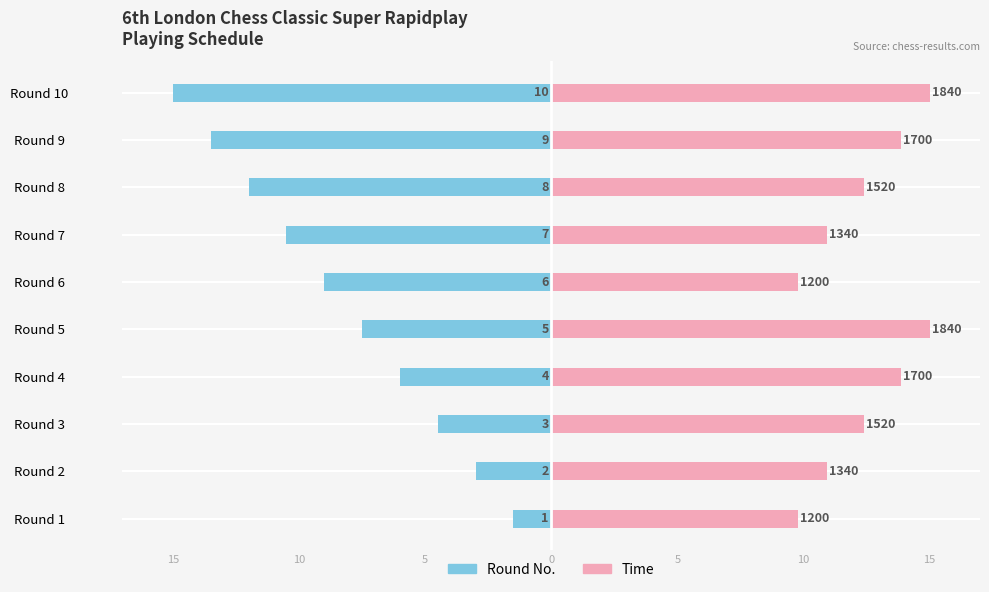

At how many categories does at least one series exceed 0?

10